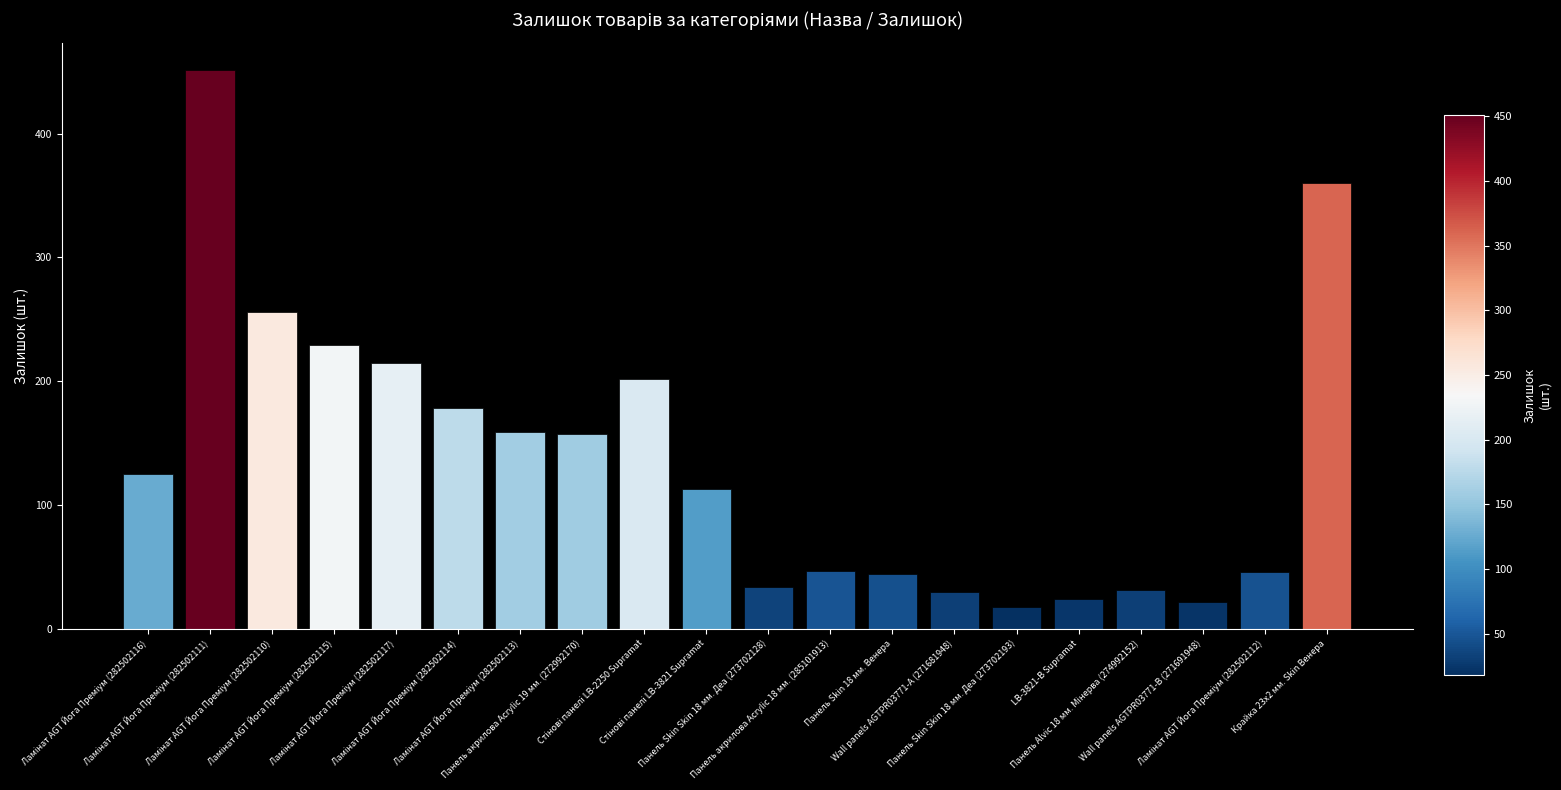

What is the sum of all values?

2741